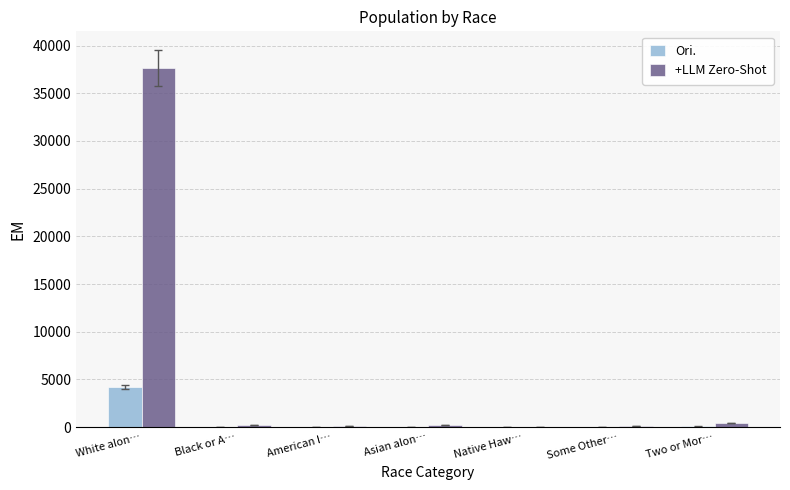

Which category has the highest value in the +LLM Zero-Shot series?

White alon…